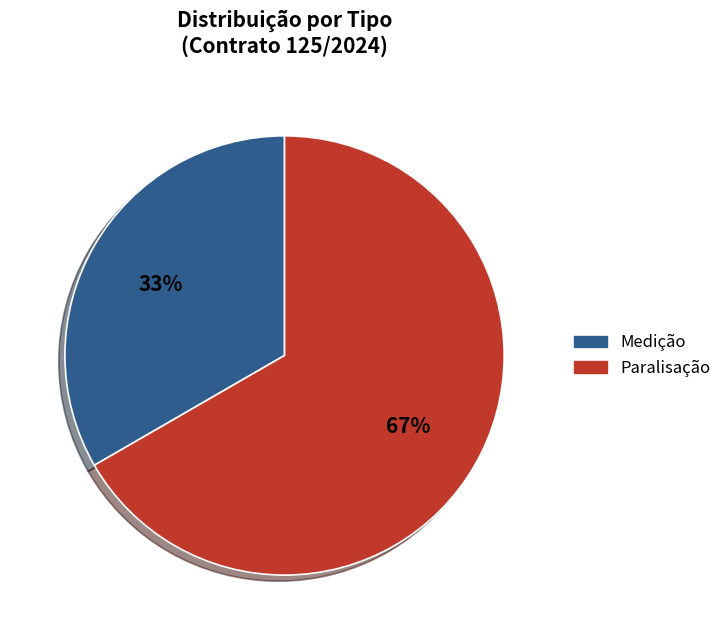

Which category has the biggest portion of the pie?

Paralisação